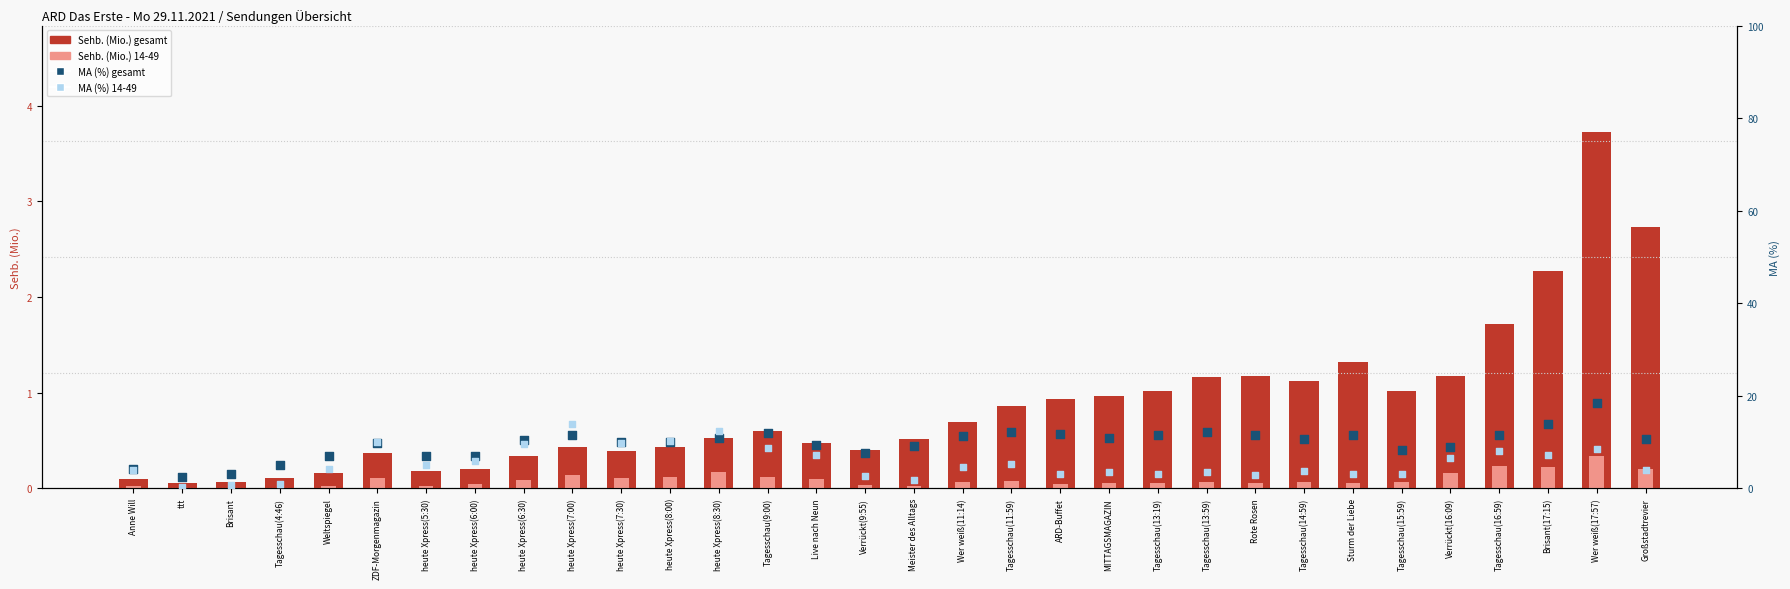

Is the value of Sehb. (Mio.) gesamt at Sturm der Liebe greater than the value of Sehb. (Mio.) 14-49 at MITTAGSMAGAZIN?

Yes